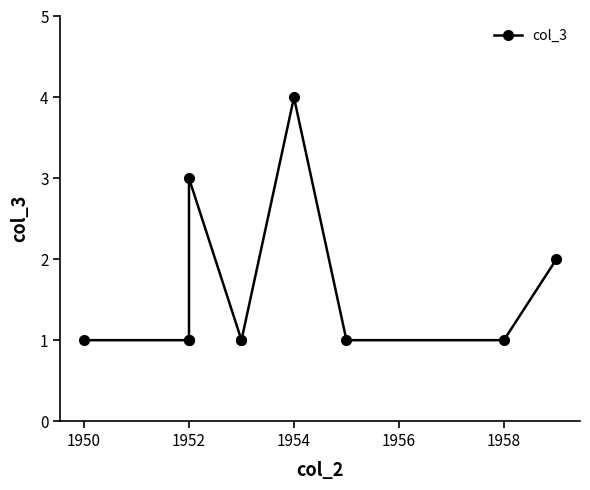

What is the smallest value displayed?

1